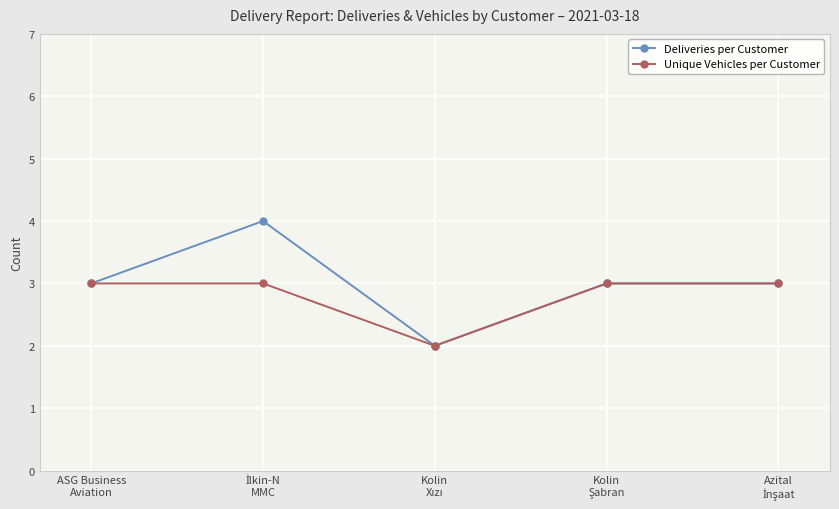

What are all the series names shown in the legend?

Deliveries per Customer, Unique Vehicles per Customer